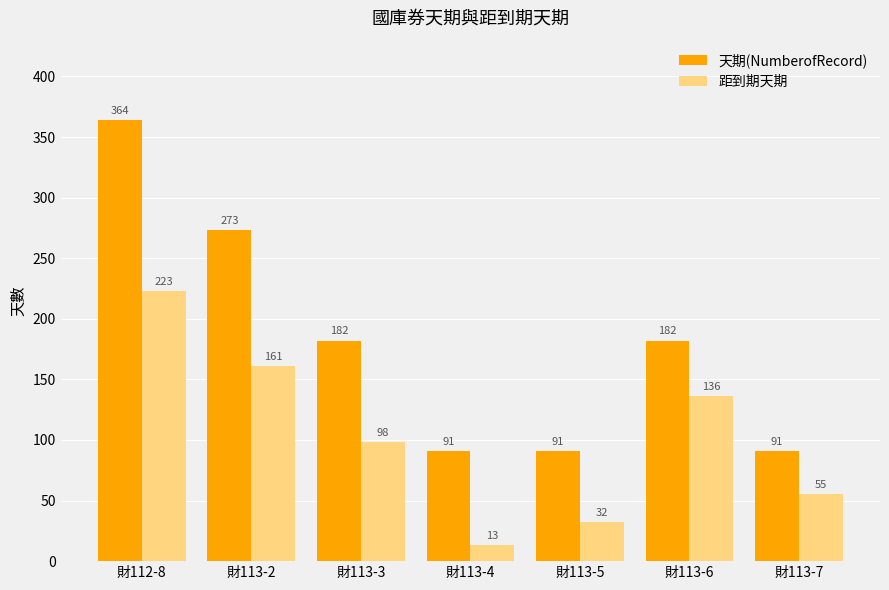

What are all the series names shown in the legend?

天期(NumberofRecord), 距到期天期